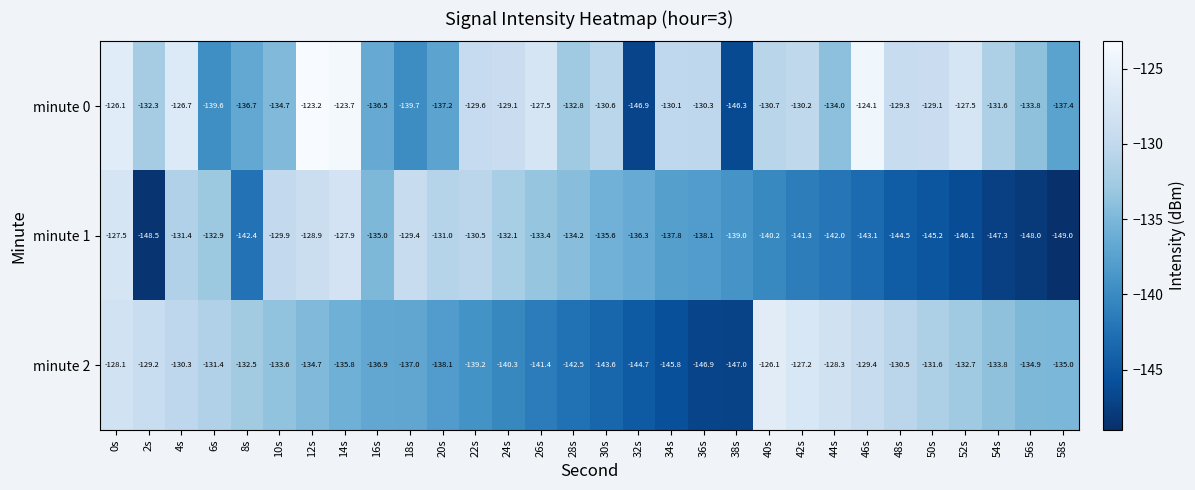

Which series has the widest spread of values?

minute 0